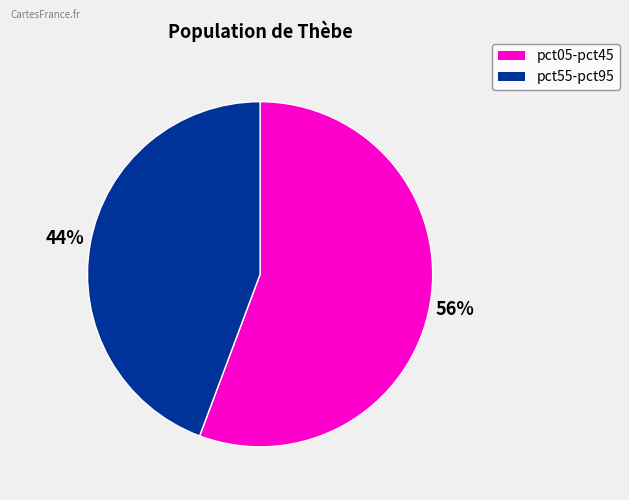

Is there a majority slice in this chart?

Yes